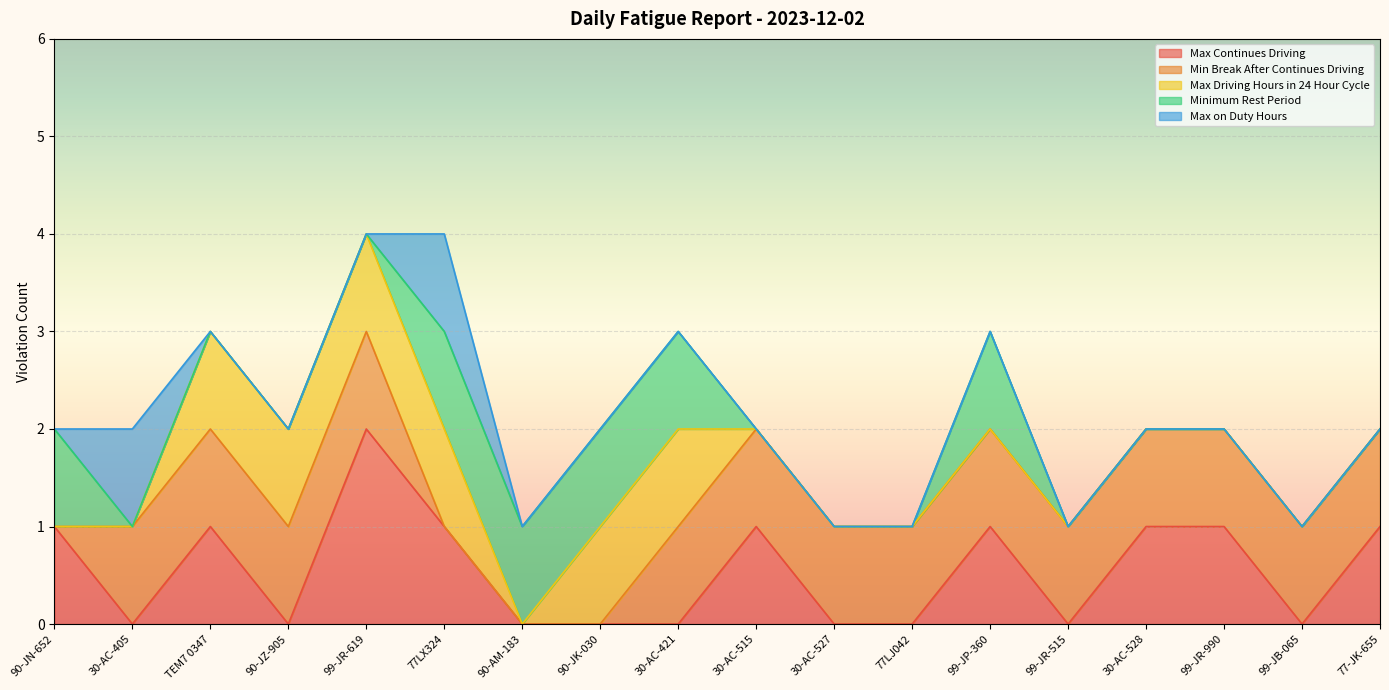

What is the average value of the Min Break After Continues Driving series?

1